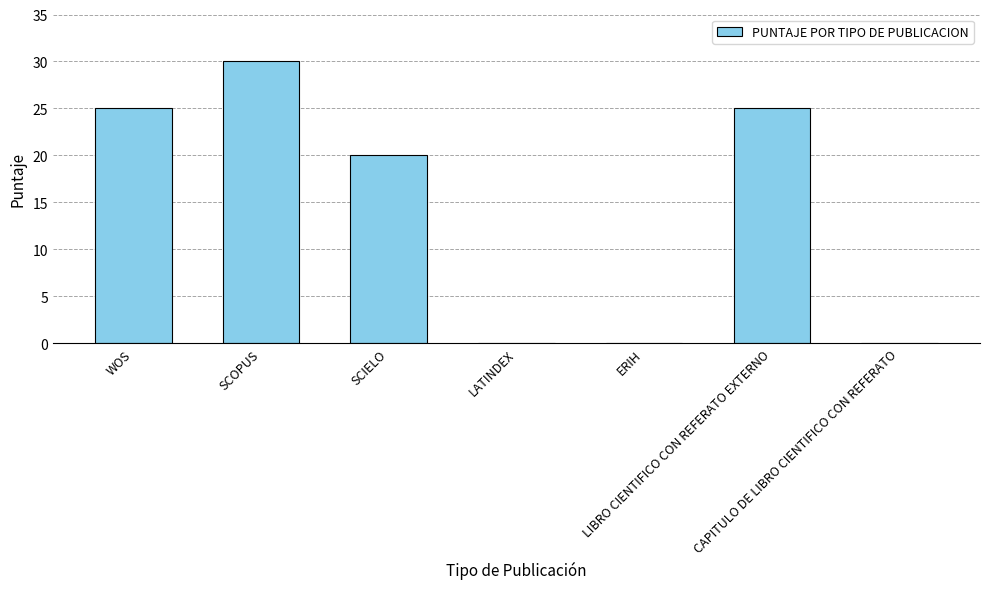

What is the maximum value shown in the chart?

30